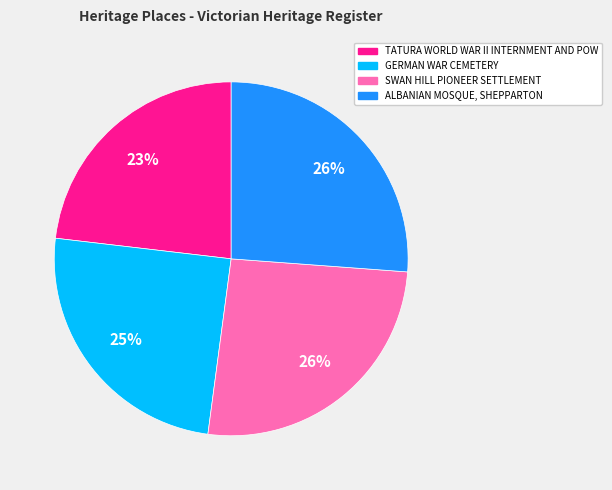

Between SWAN HILL PIONEER SETTLEMENT and GERMAN WAR CEMETERY, which is larger?

SWAN HILL PIONEER SETTLEMENT